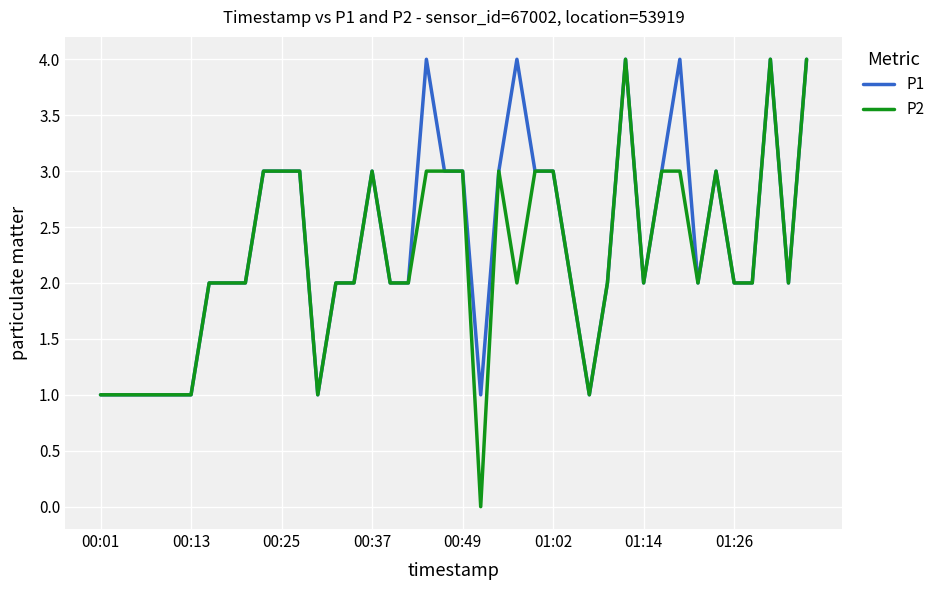

Which category has the lowest value in the P1 series?

00:01